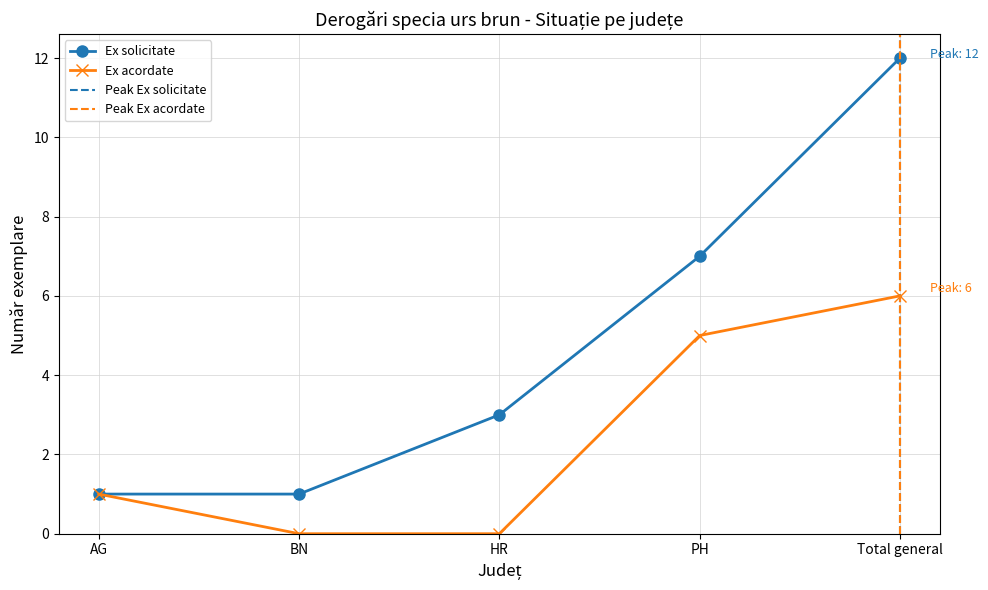

At which label does Ex acordate reach its peak?

Total general